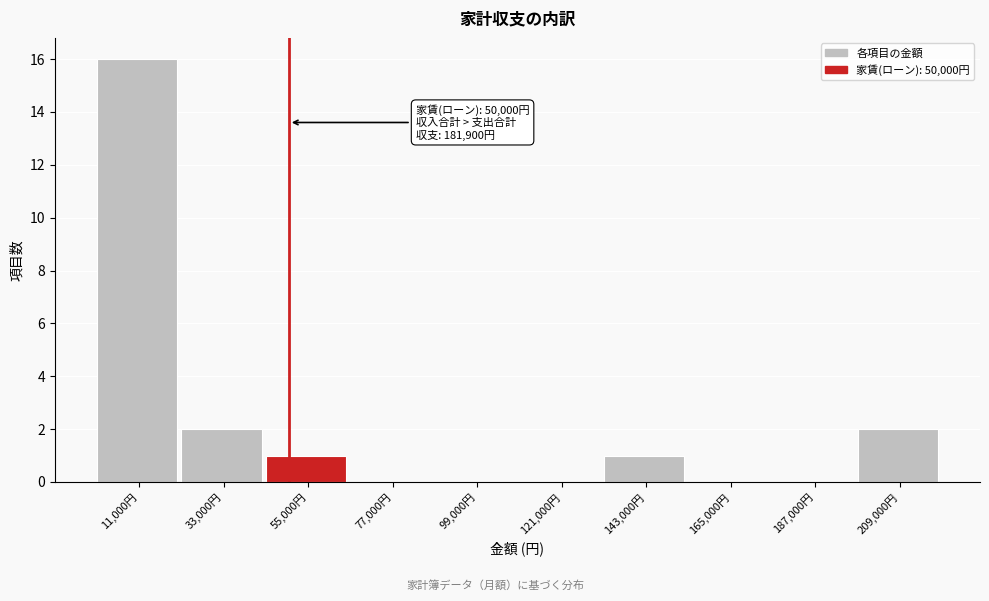

Which range on the x-axis has the tallest bar?

0 to 22000